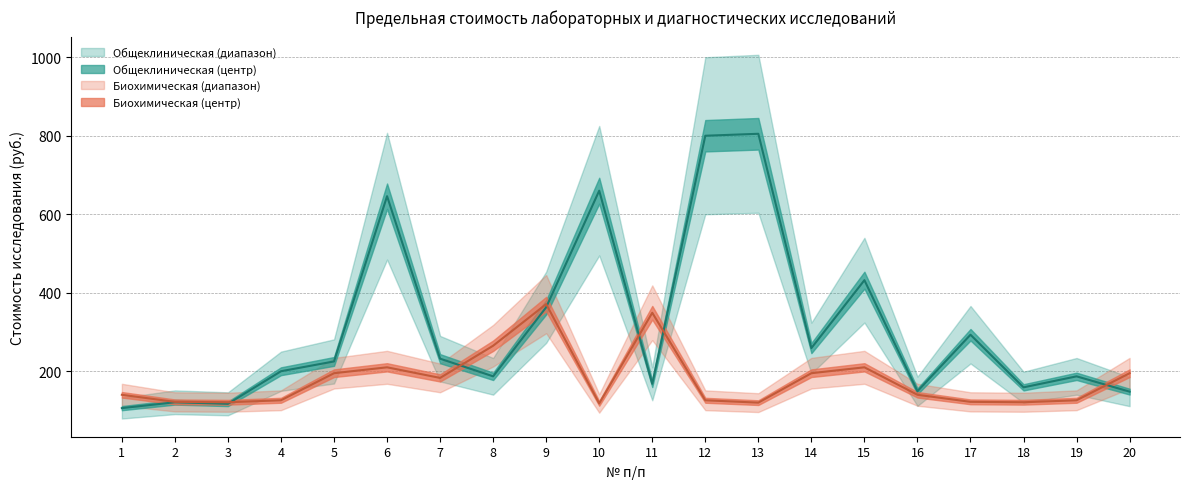

Rank the series by their maximum value, from highest to lowest.

Общеклиническая группа, Биохимическая группа